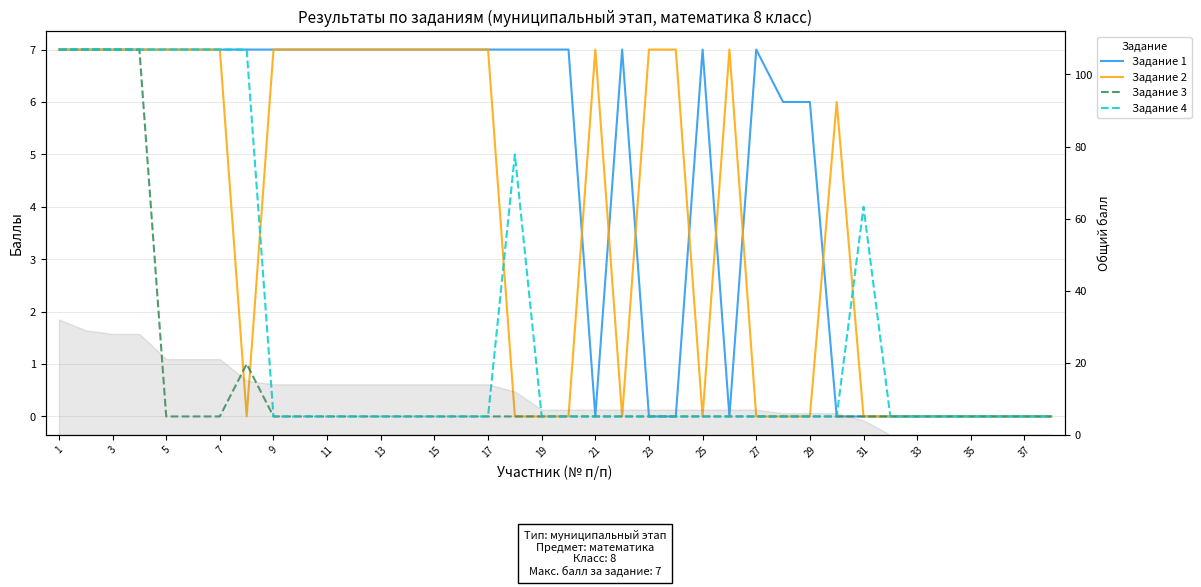

Which category has the lowest value across all series?

21